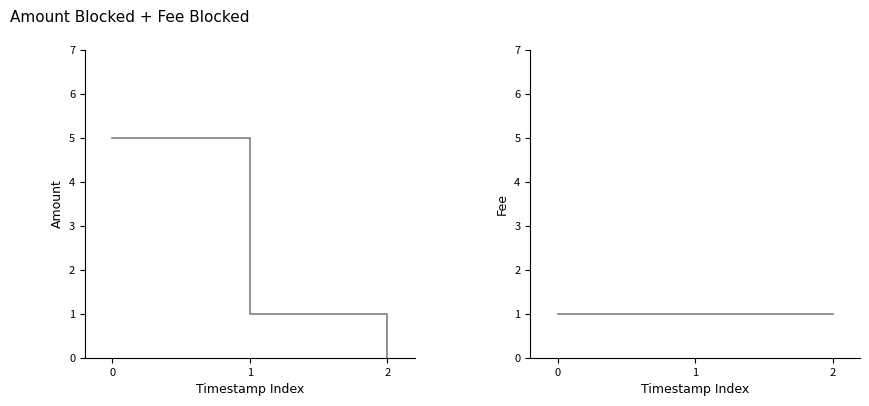

How many series are shown in this chart?

2